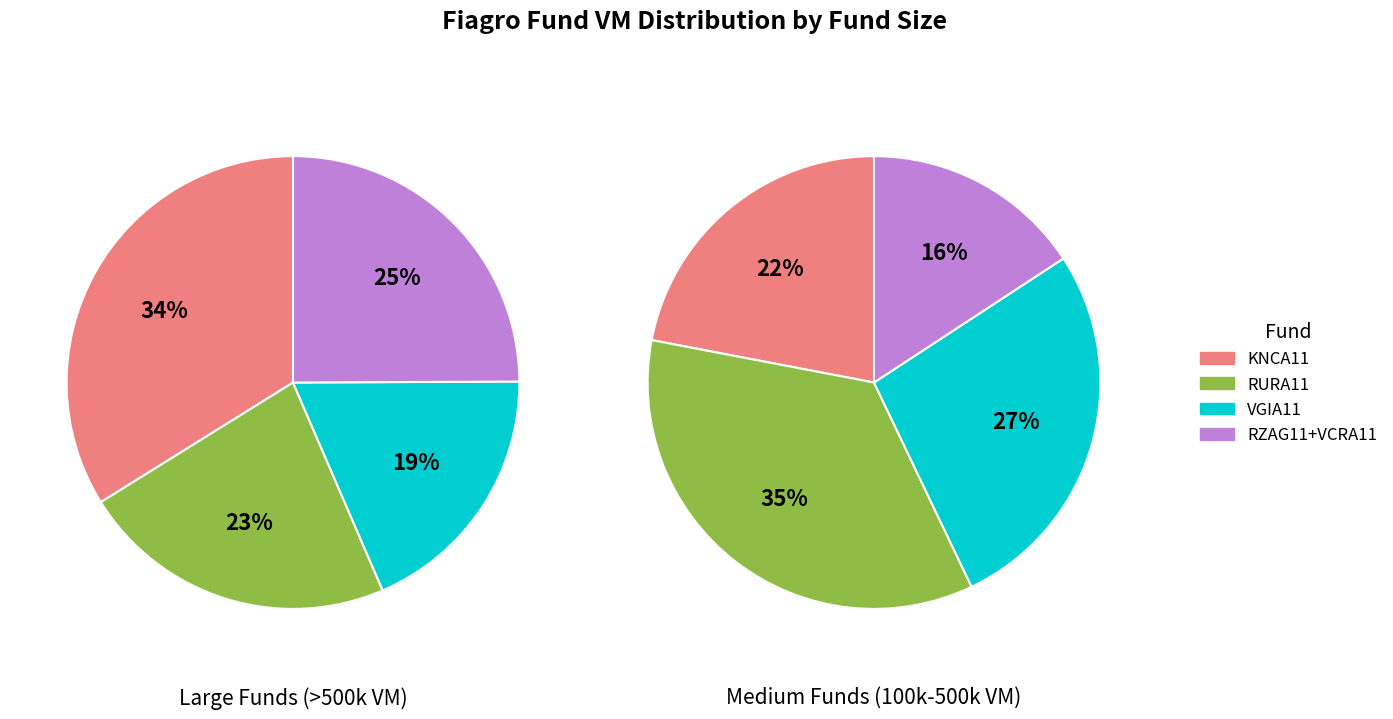

Is VCRA11 the majority of the pie?

No